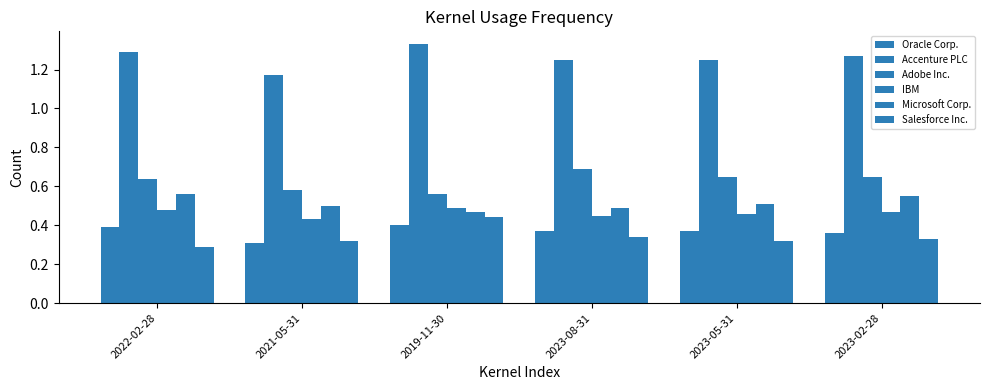

How many groups of bars are there?

6